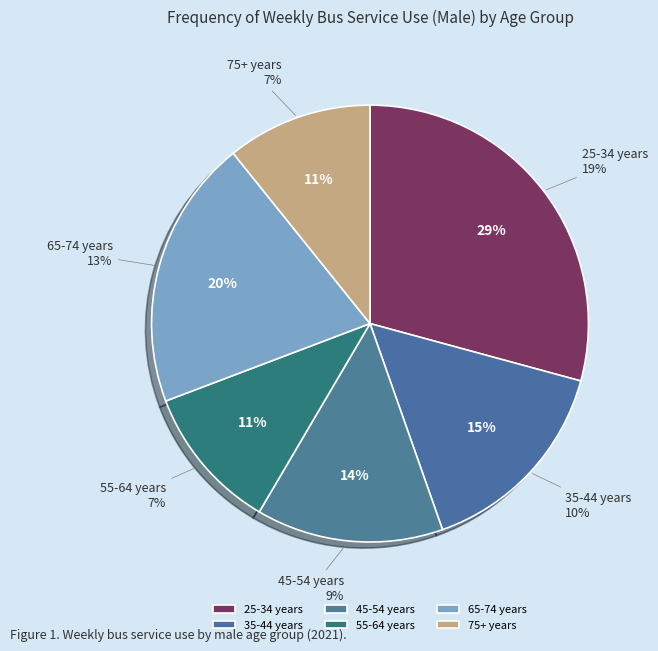

What is the smallest slice in the pie chart?

55 - 64 years